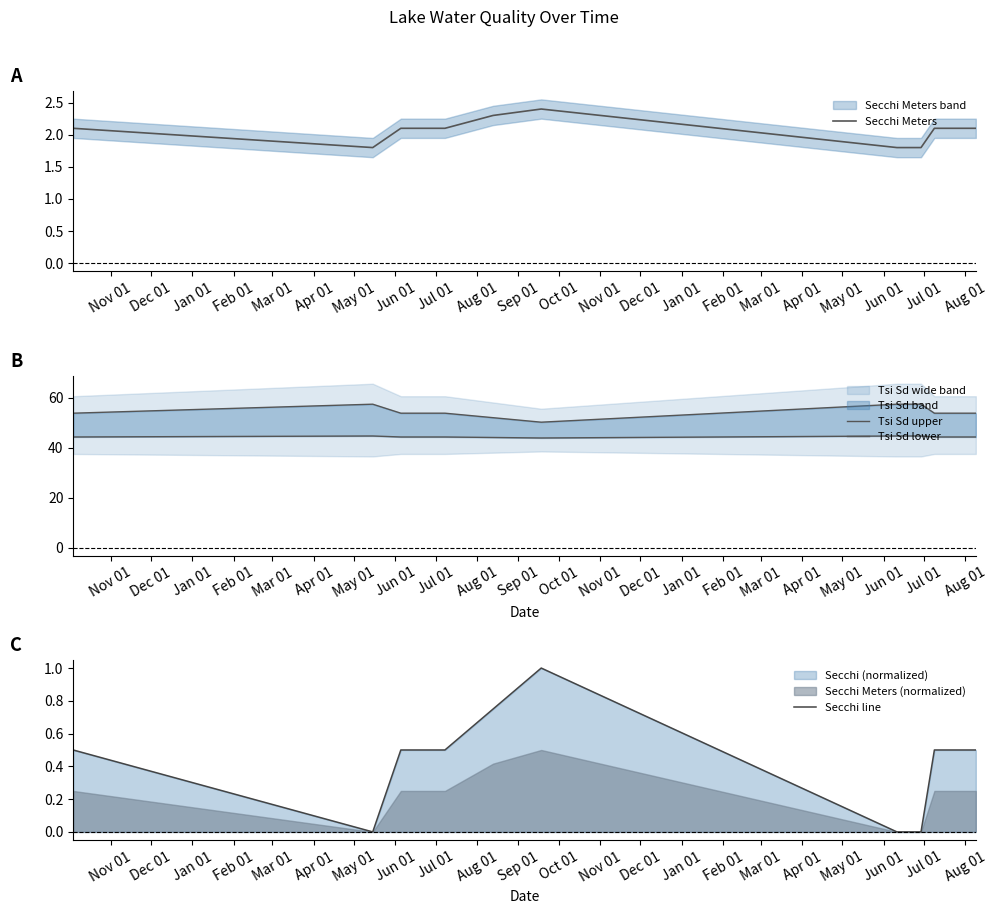

What is the lowest value of the Secchi Meters series?

1.8